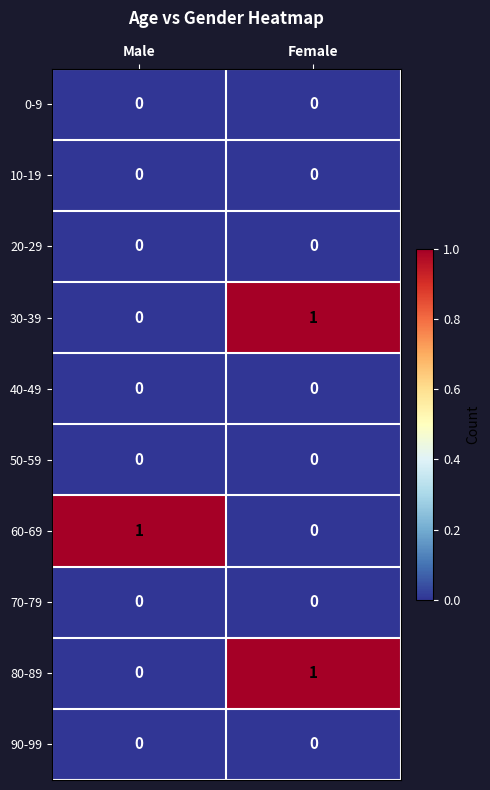

How many data points does each series have?

2